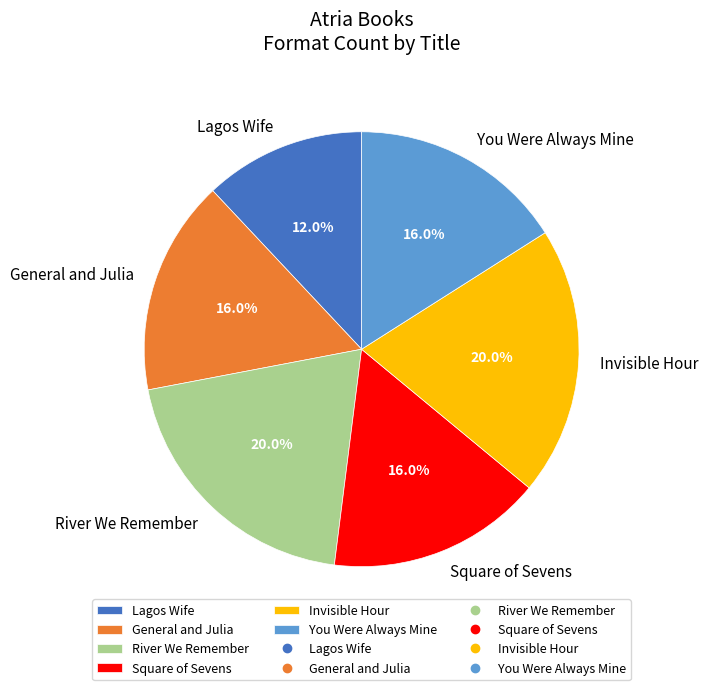

How many segments does this pie chart have?

6